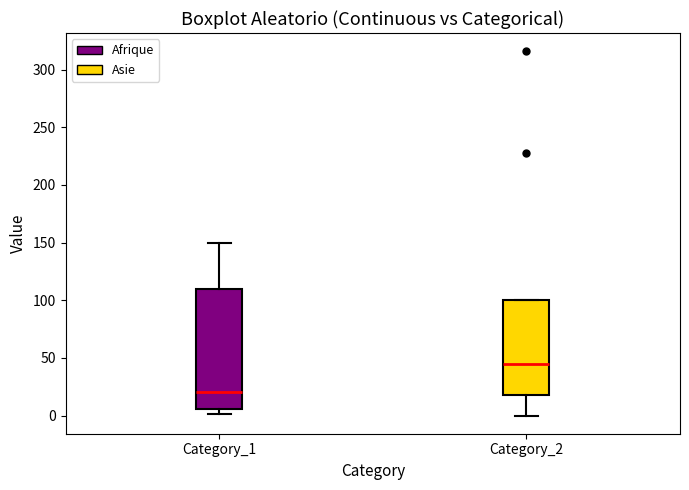

Reading left to right, read every box against the y-axis: the position of its median line, the range the box covers, and the ends of its whiskers. The values are not printed on the chart, so give them approximately, as read against the axis.

Category_1: median 20, box 5 to 110, whiskers 0 to 150
Category_2: median 45, box 20 to 100, whiskers 0 to 100